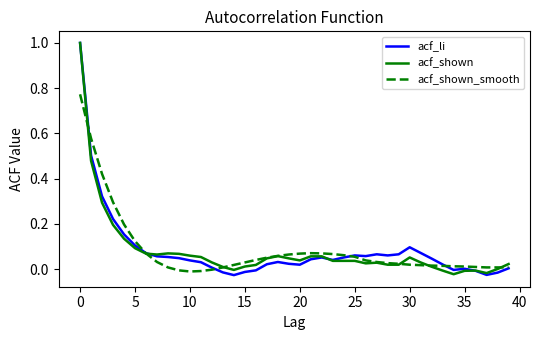

What is the maximum value shown in the chart?

1.0